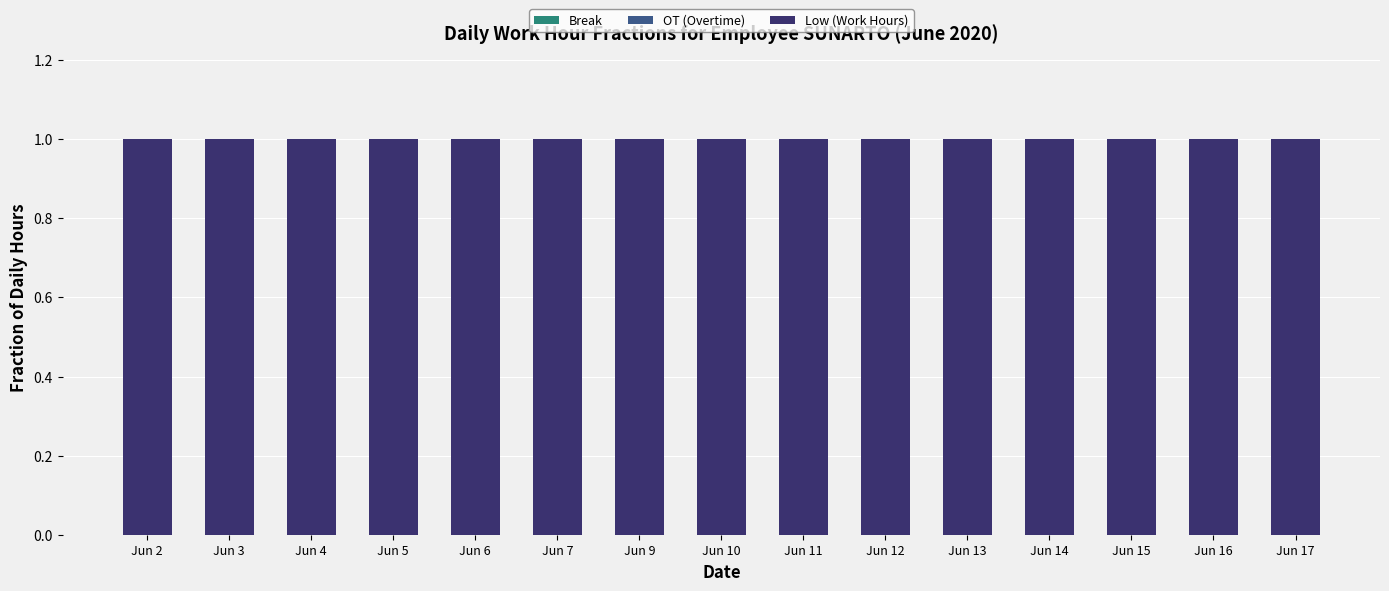

Reading right to left, extract all data points from this chart.

Break: 0	0	0	0	0	0	0	0	0	0	0	0	0	0	0
OT (Overtime): 0	0	0	0	0	0	0	0	0	0	0	0	0	0	0
Low (Work Hours): 1	1	1	1	1	1	1	1	1	1	1	1	1	1	1